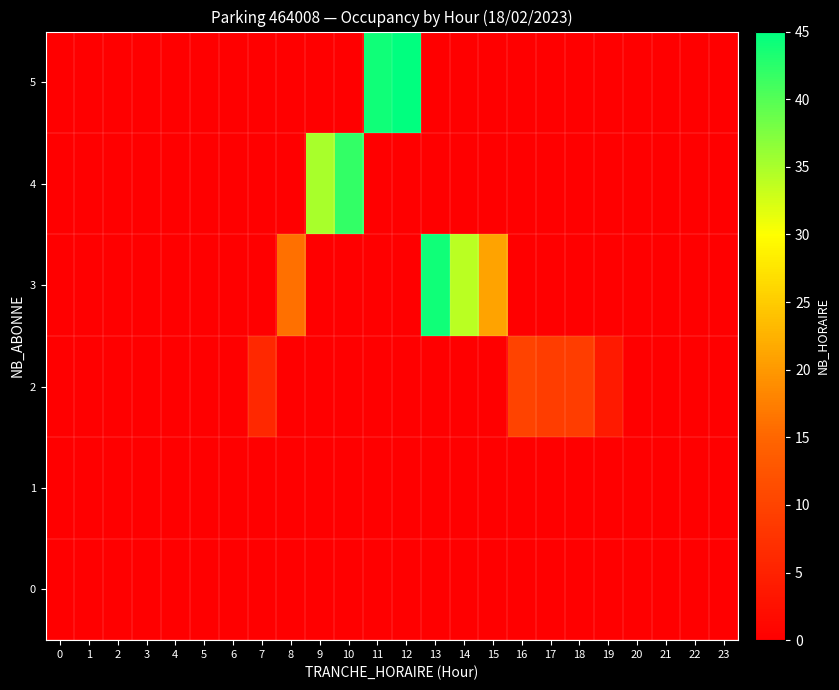

Between 7 and 15, which series saw the biggest shift?

3